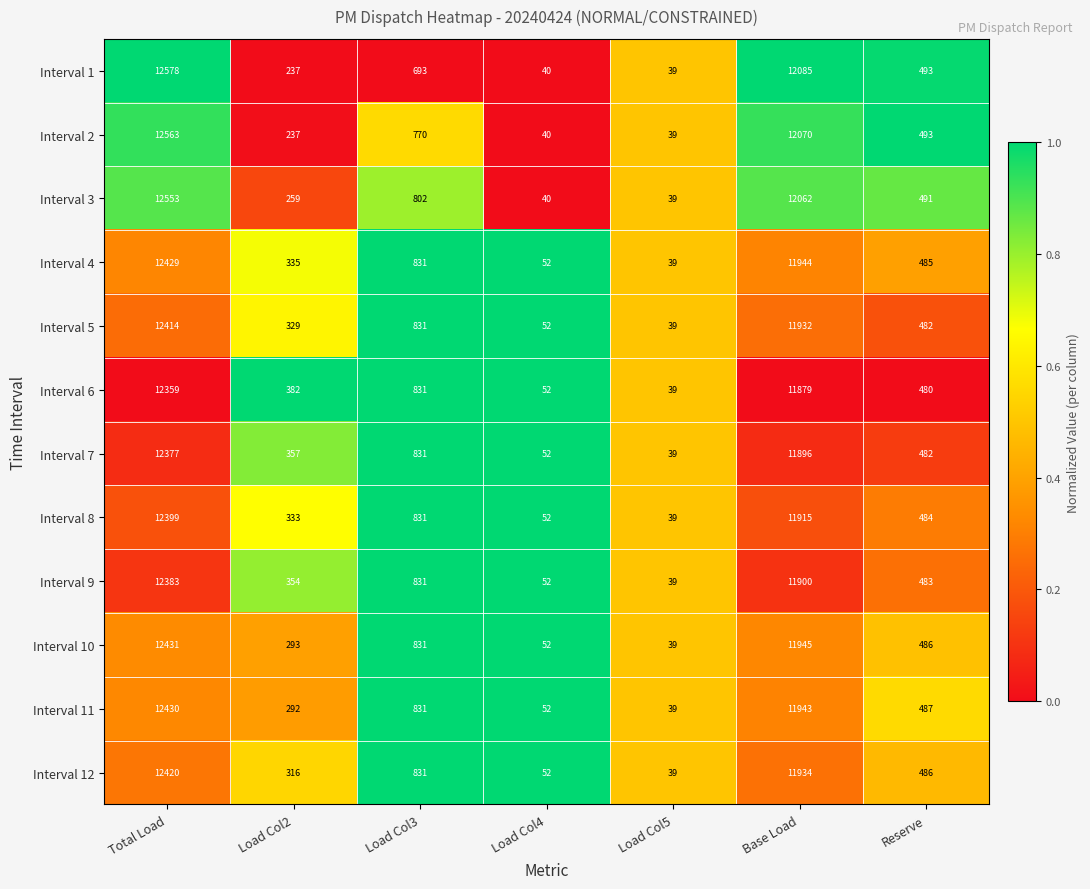

Count the number of categories in the chart.

7